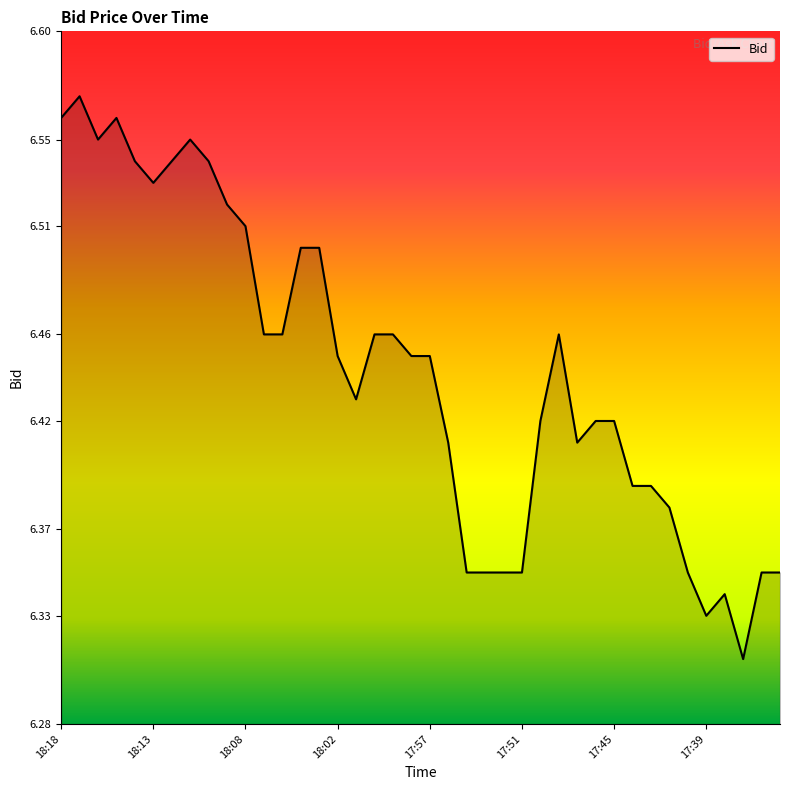

What is the difference between the maximum and minimum values?

0.3